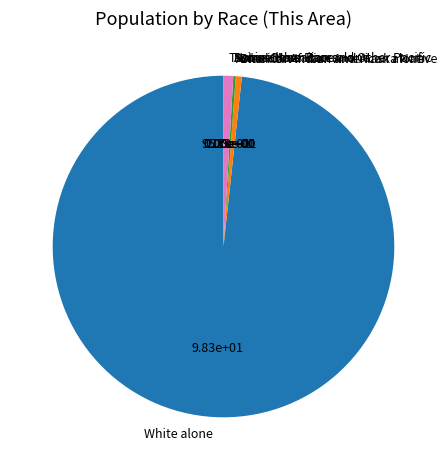

The Black or African American alone slice represents 11% of the pie. True or false?

False